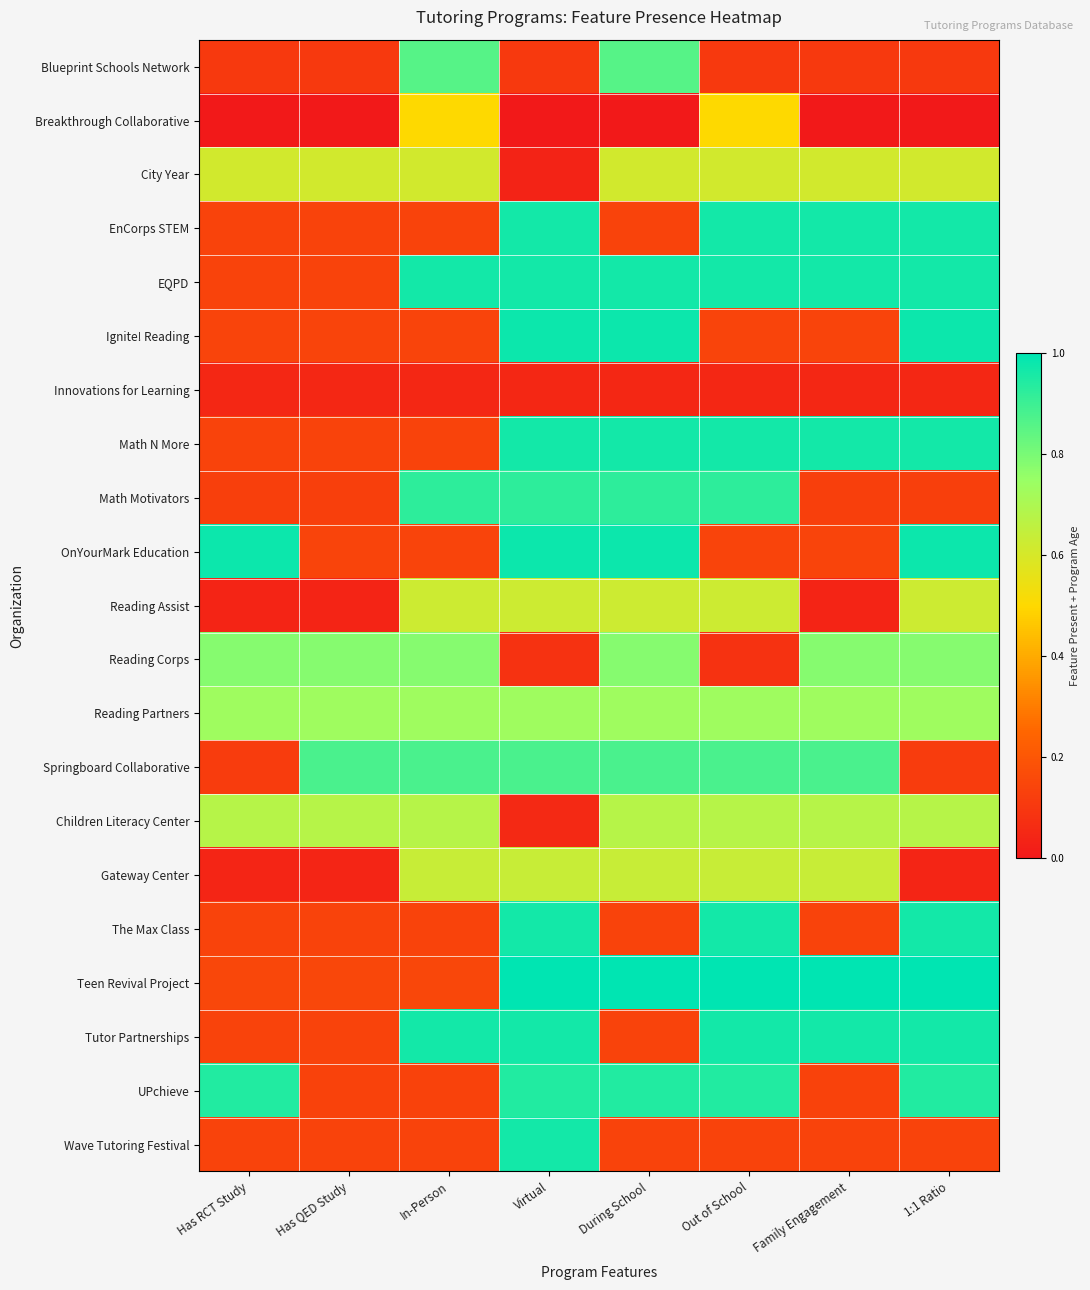

What is the total value across all series at 1:1 Ratio?

12.7